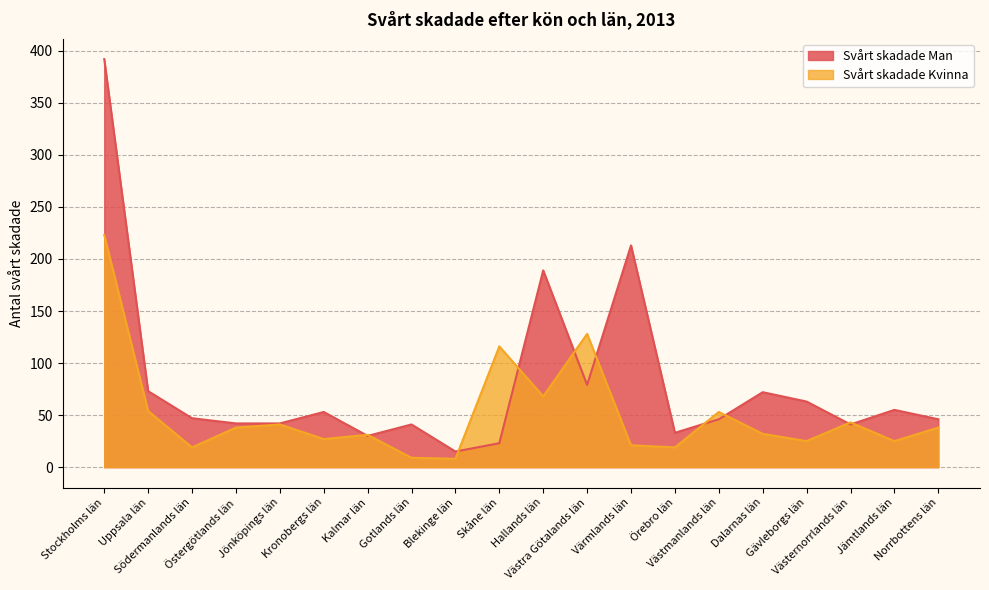

Which series has the largest range (max minus min)?

Svårt skadade Man